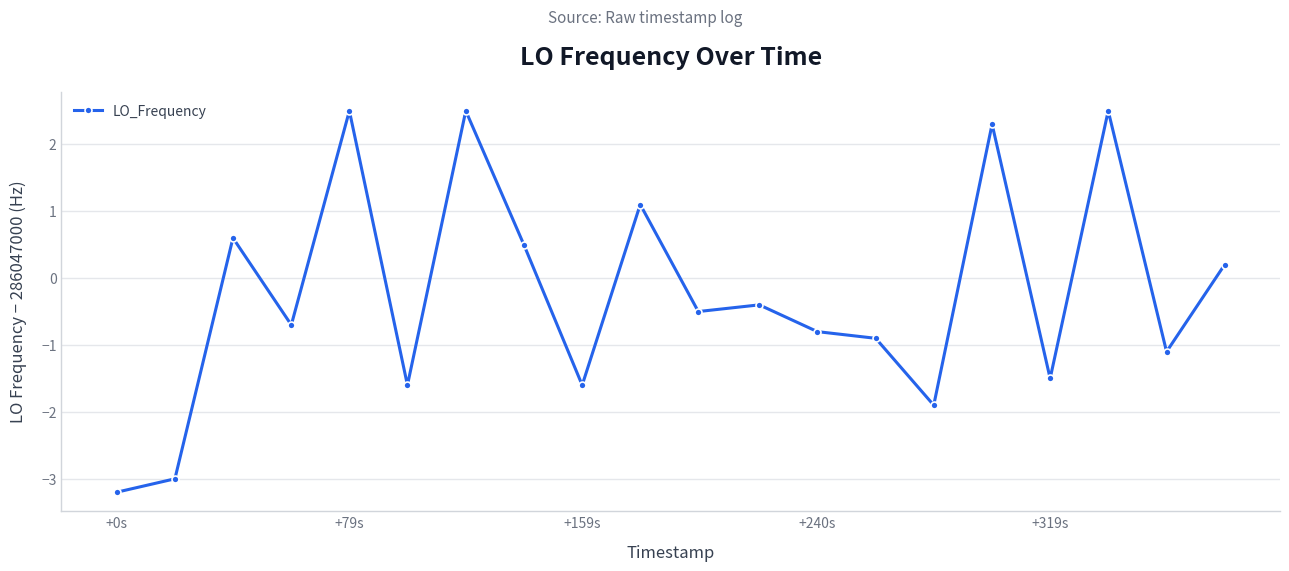

What is the minimum value shown in the chart?

-3.2